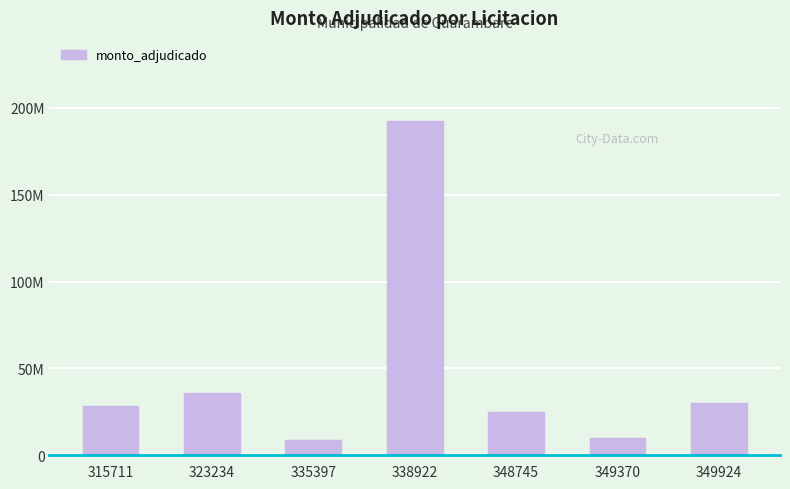

Are the bars horizontal?

No